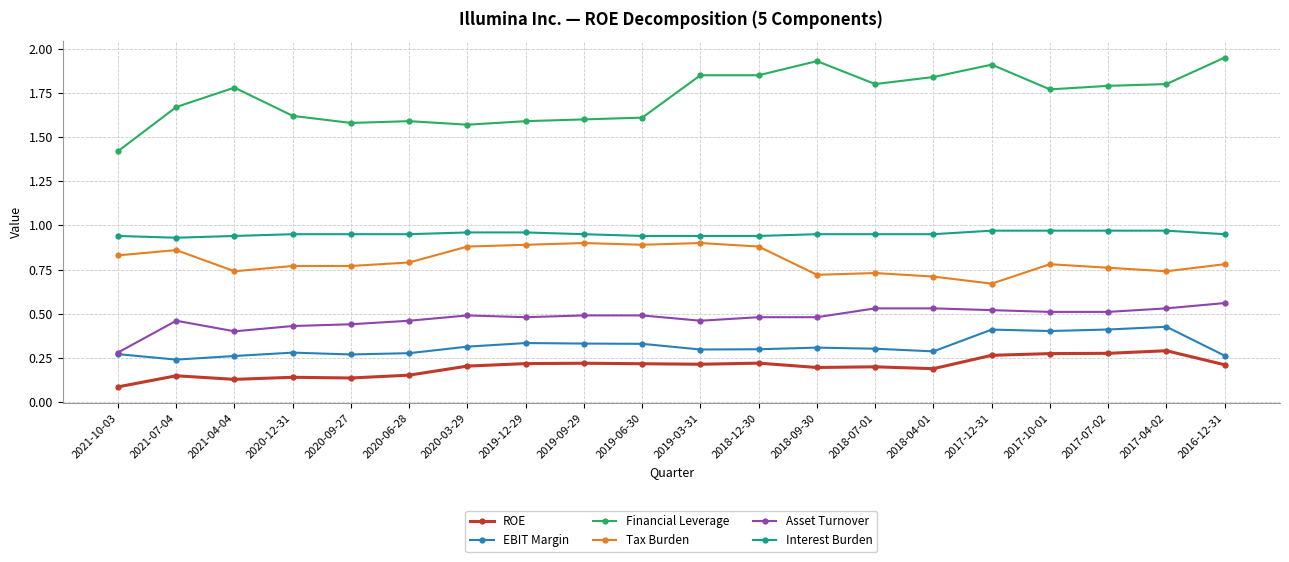

At which label is Financial Leverage closest to 1?

2021-10-03